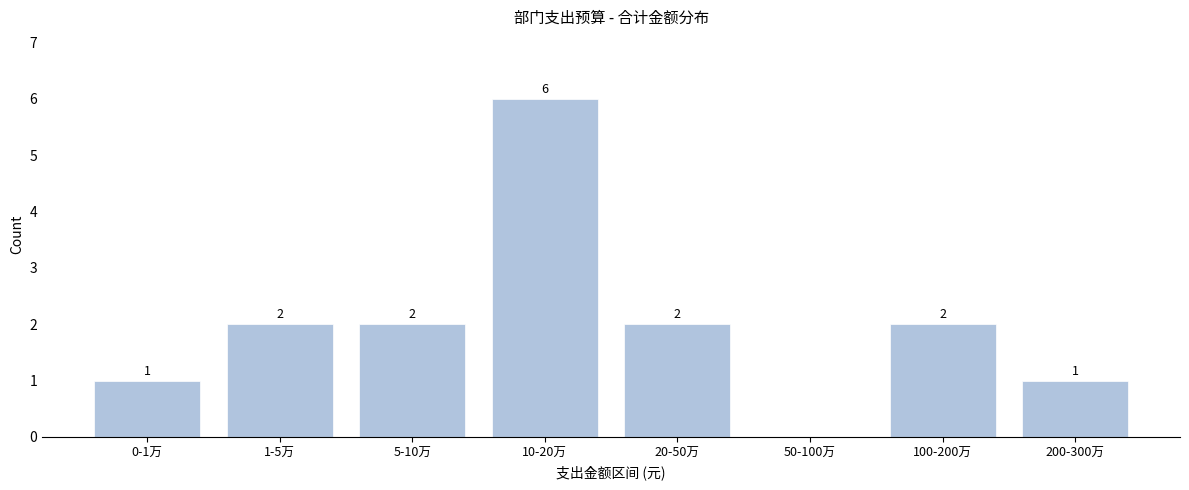

Reading left to right, list all the values displayed in this chart.

0-1万=1	1-5万=2	5-10万=2	10-20万=6	20-50万=2	50-100万=0	100-200万=2	200-300万=1